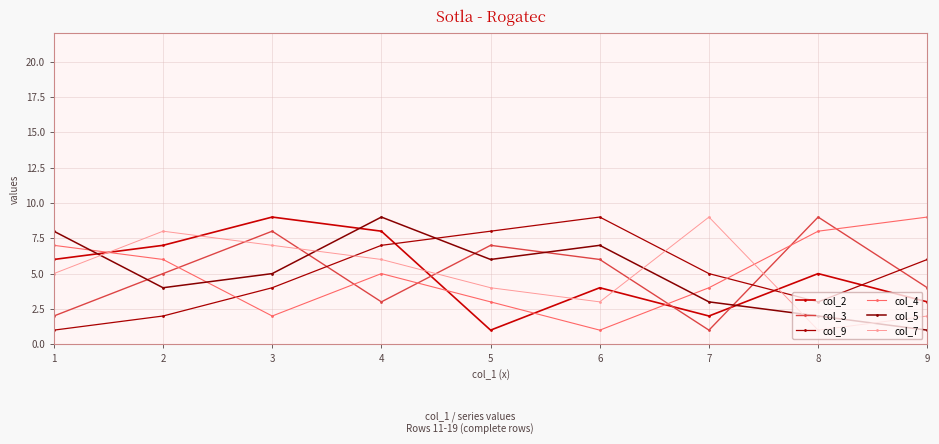

Is the value of col_3 at 8 greater than the value of col_9 at 9?

Yes